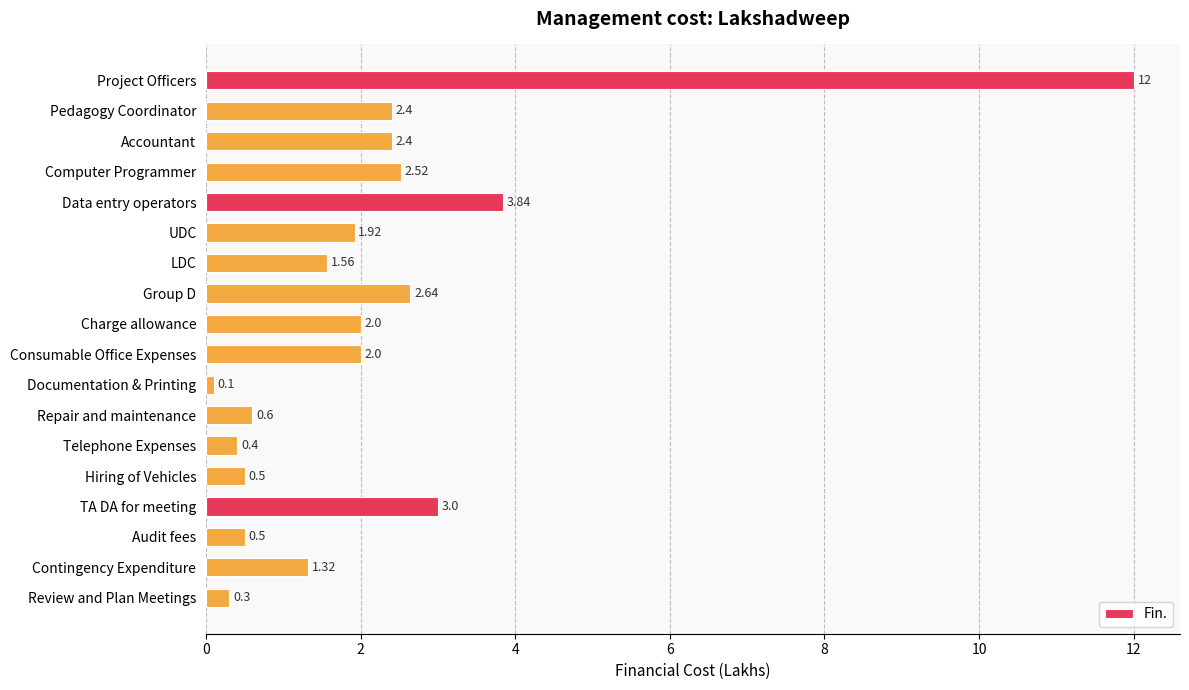

What is the label of the 10th bar from the top?

Consumable Office Expenses